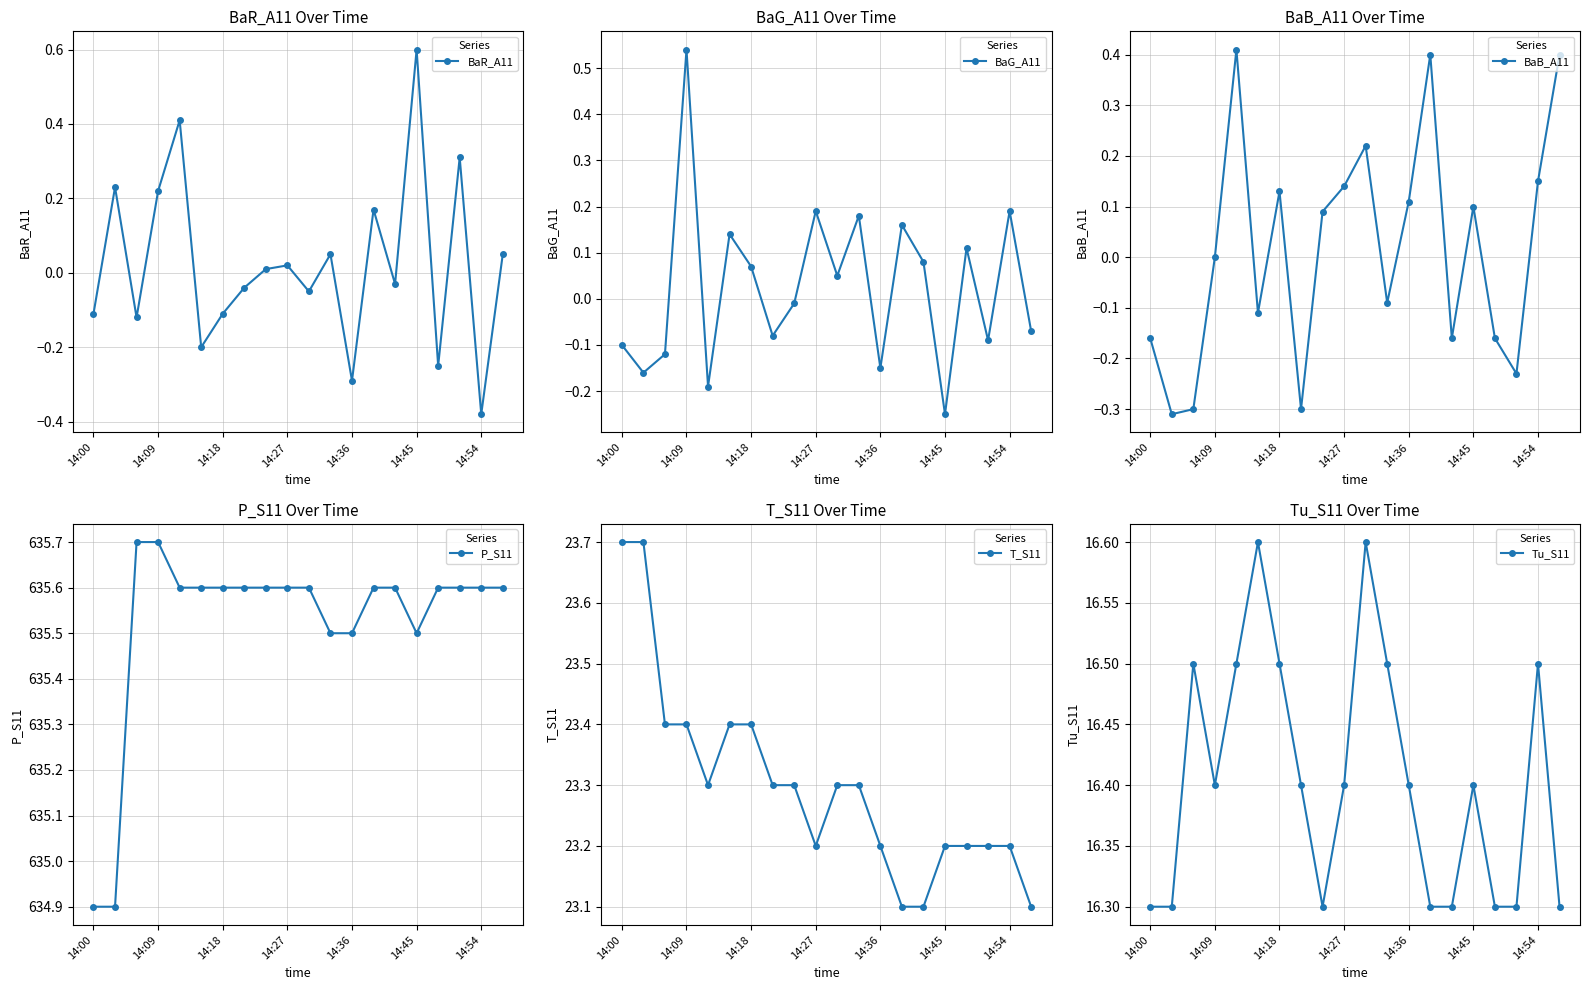

Is it true that BaB_A11 equals -0.2 at 14?

True